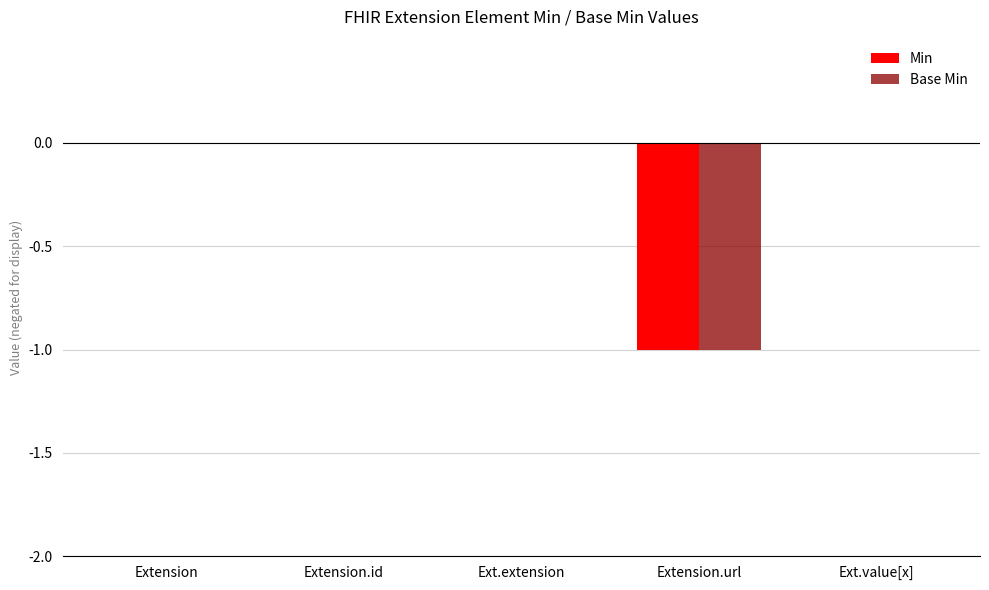

How many series are shown in this chart?

2